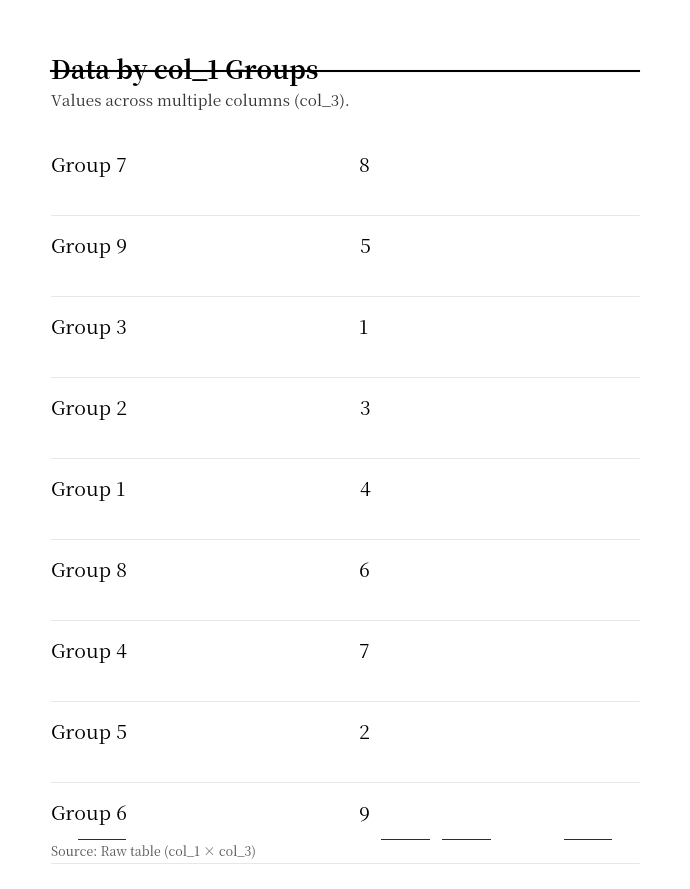

Does the chart contain any negative values?

No